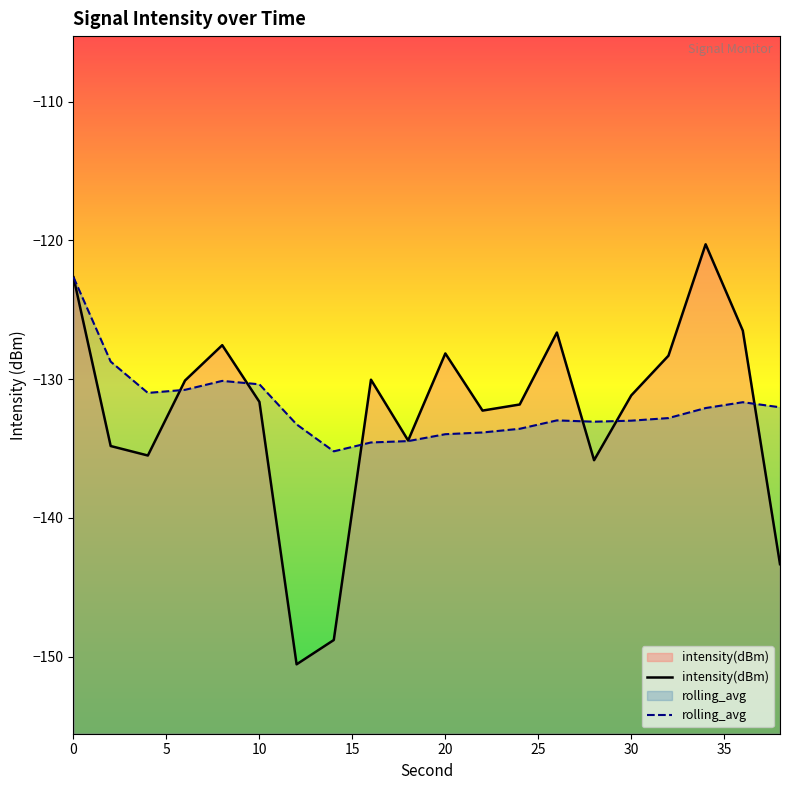

Rank the series by their maximum value, from highest to lowest.

intensity(dBm), rolling_avg